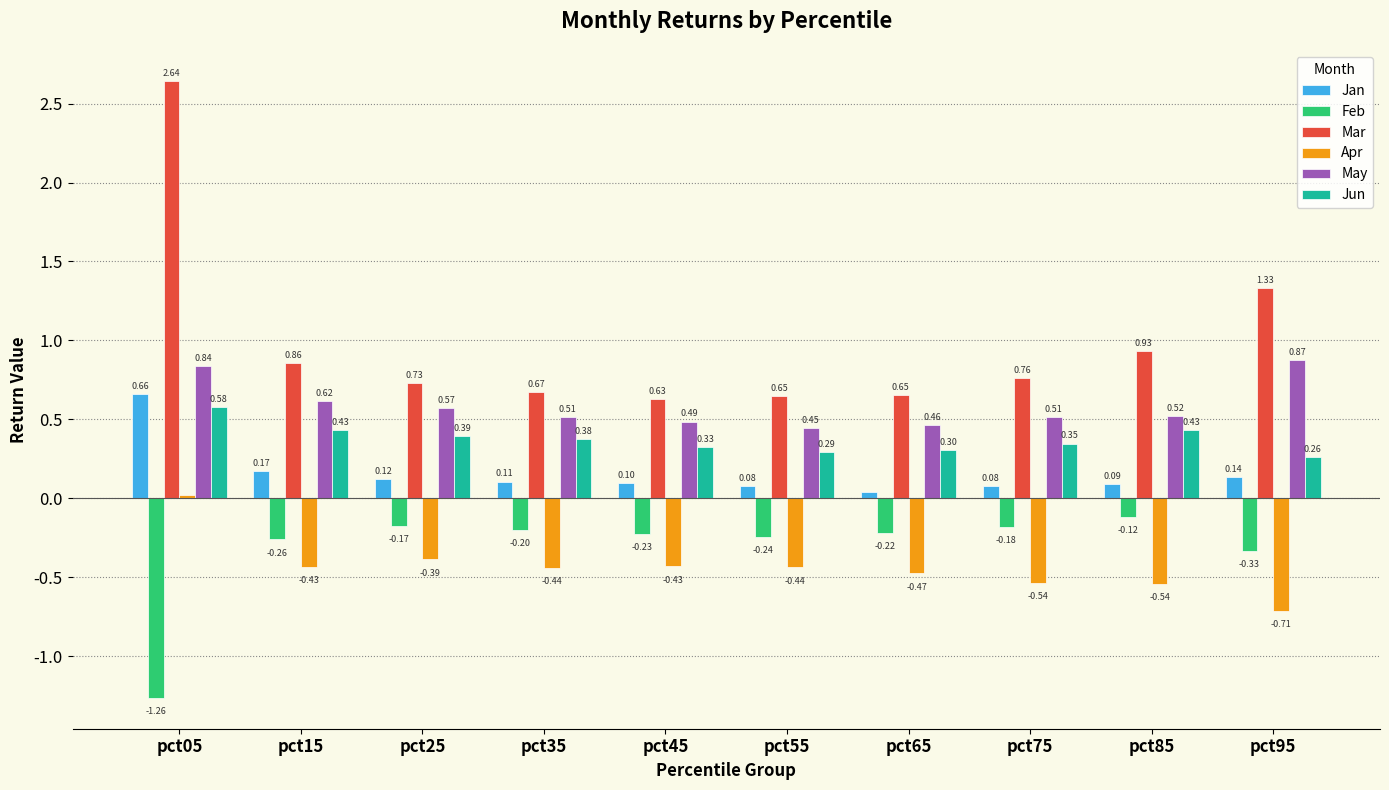

Which category has the highest value in the Jan series?

pct05